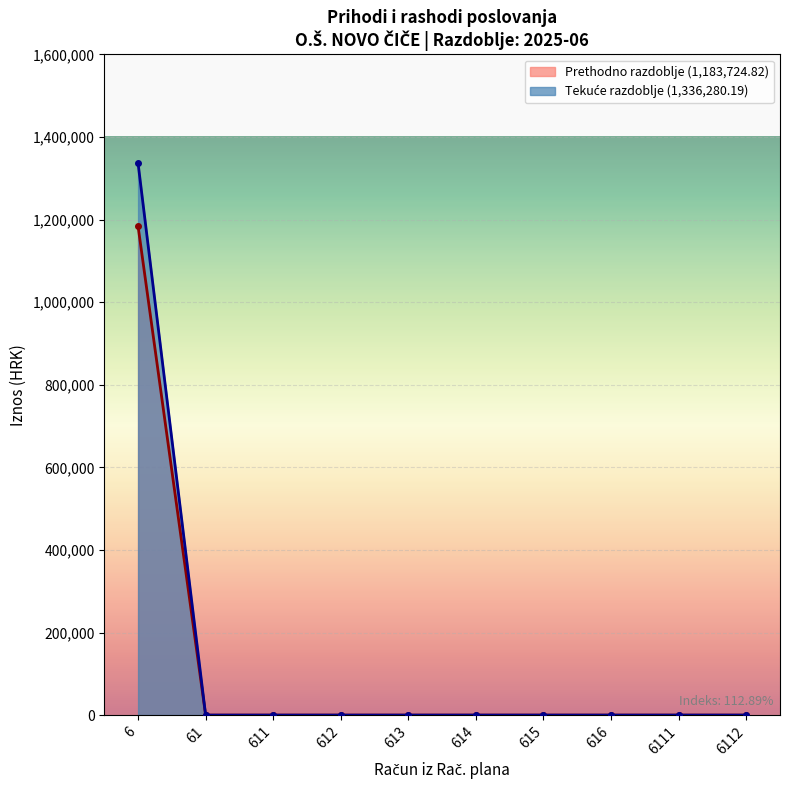

Reading right to left, list all the values displayed in this chart.

Ostvareno u prethodnom razdoblju: 0.0	0.0	0.0	0.0	0.0	0.0	0.0	0.0	0.0	1183724.8
Ostvareno u tekucem razdoblju: 0.0	0.0	0.0	0.0	0.0	0.0	0.0	0.0	0.0	1336280.2